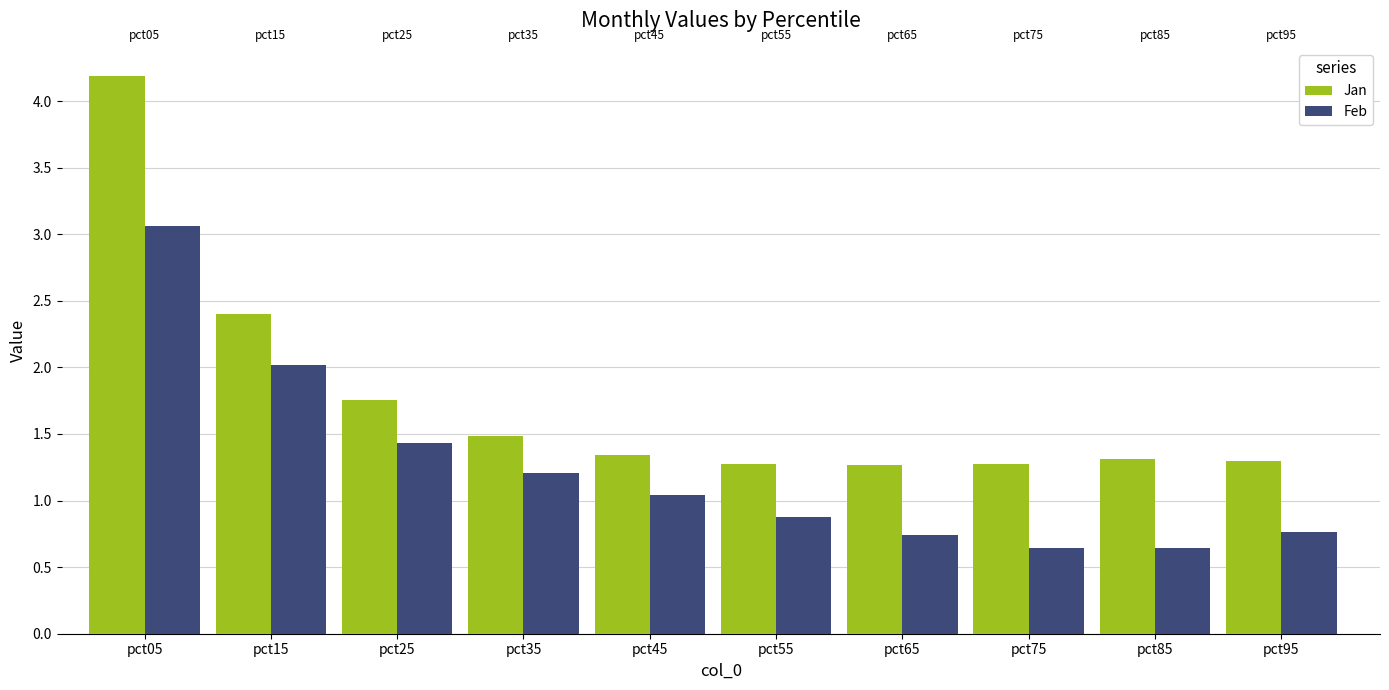

How many bars are there in each group?

2